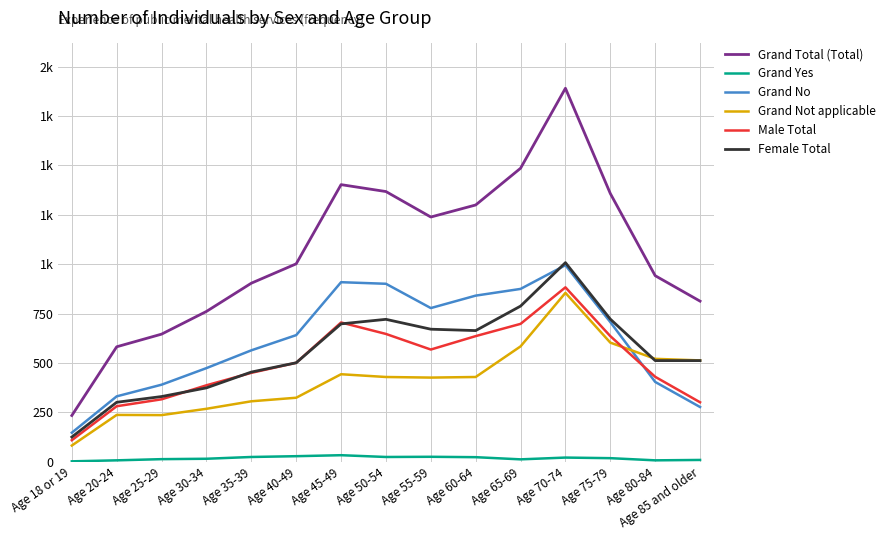

How many interior local peaks does the Grand Total (Total) series have?

2